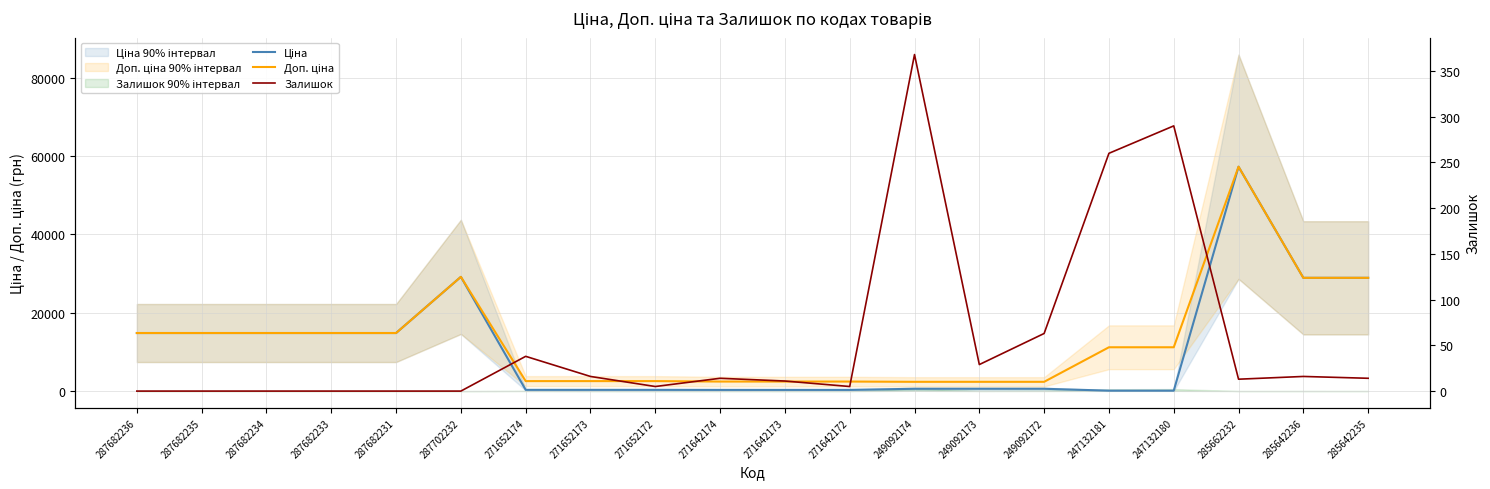

In Доп. ціна, how many points are higher than both neighbors (excluding endpoints)?

2